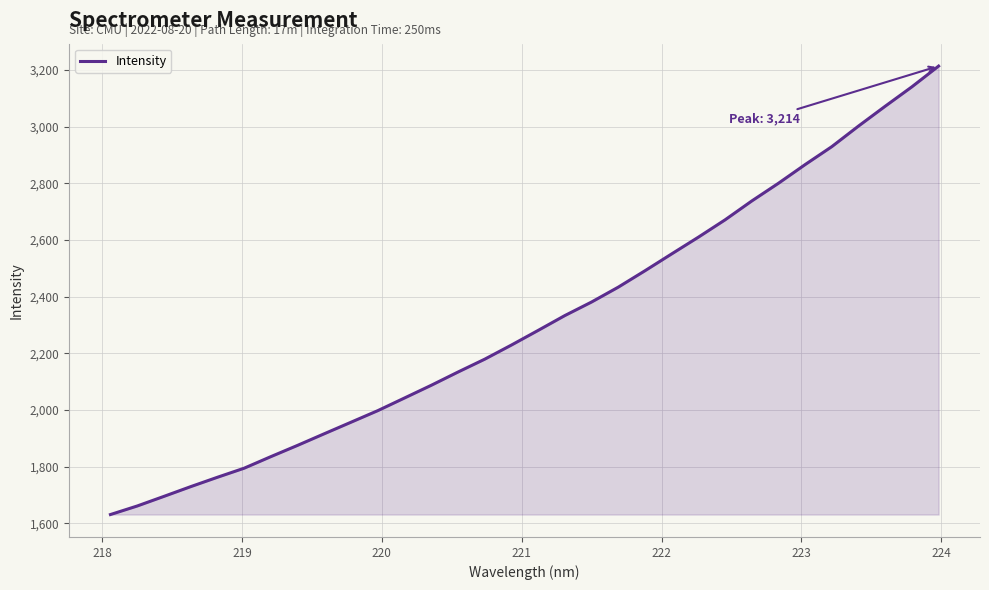

What is the difference between the maximum and minimum values?

1583.1